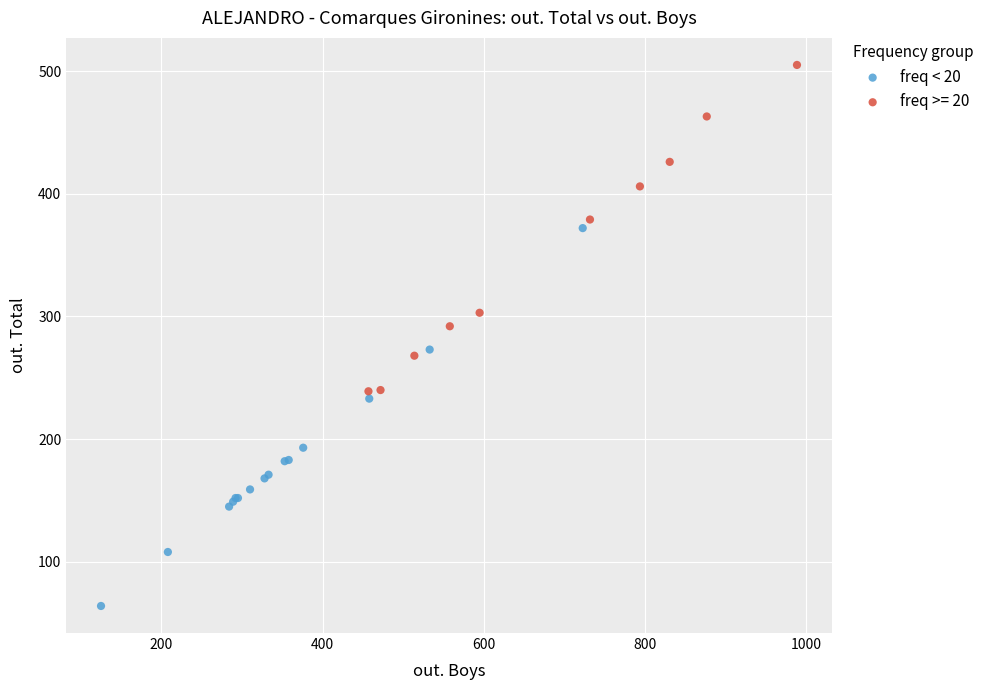

Which series contains the highest Y value?

freq >= 20